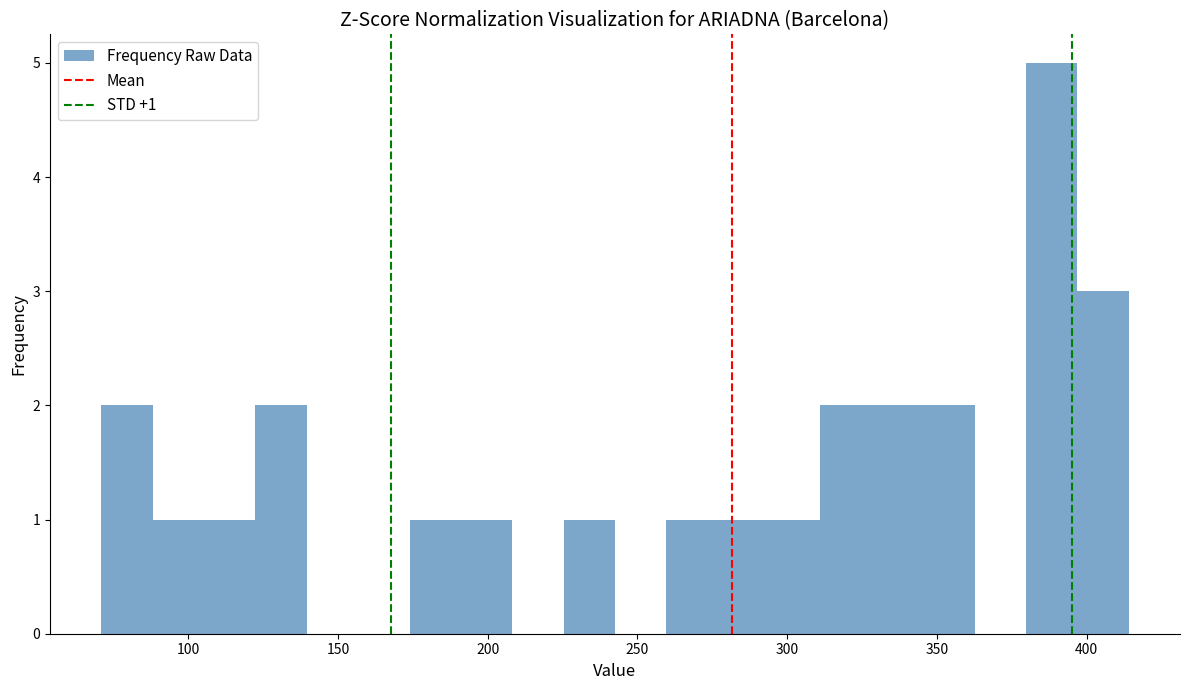

Read against the x-axis, roughly where is the centre of the tallest bar?

390